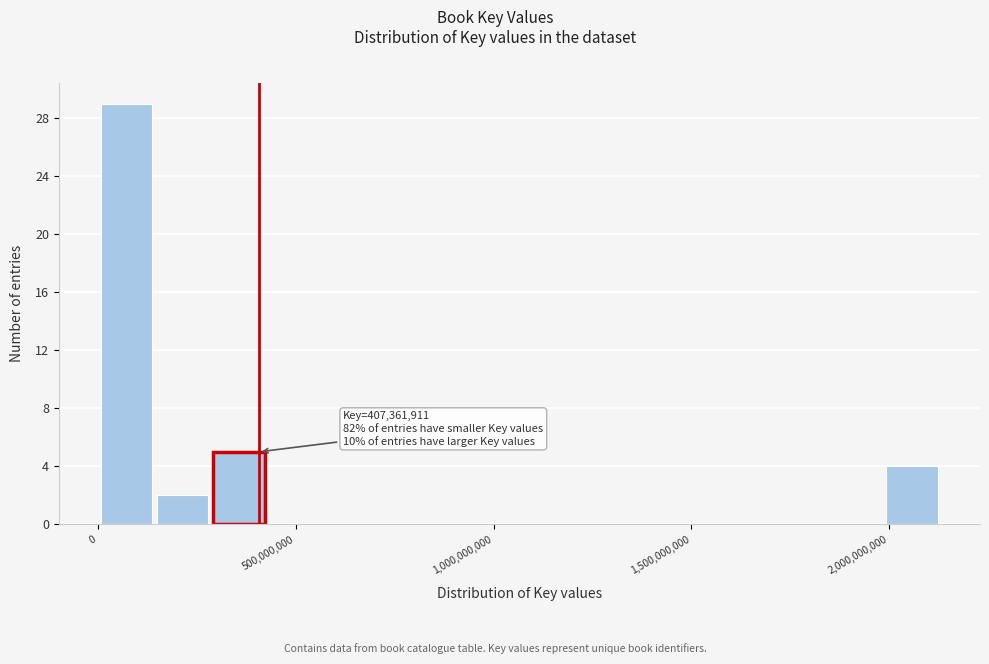

Around what value on the x-axis is the tallest bar? Give the approximate position of its centre, as read against the axis.

50000000